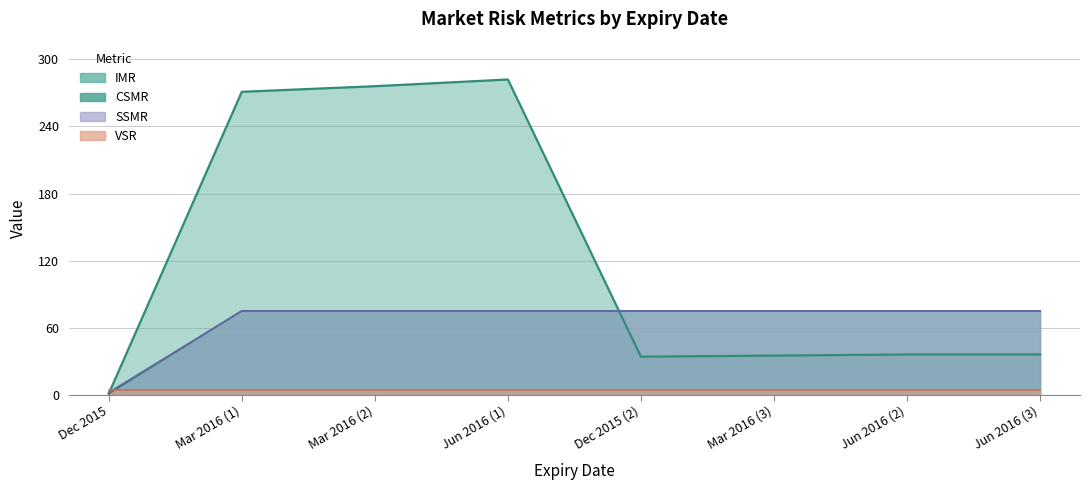

Which series has the largest range (max minus min)?

IMR